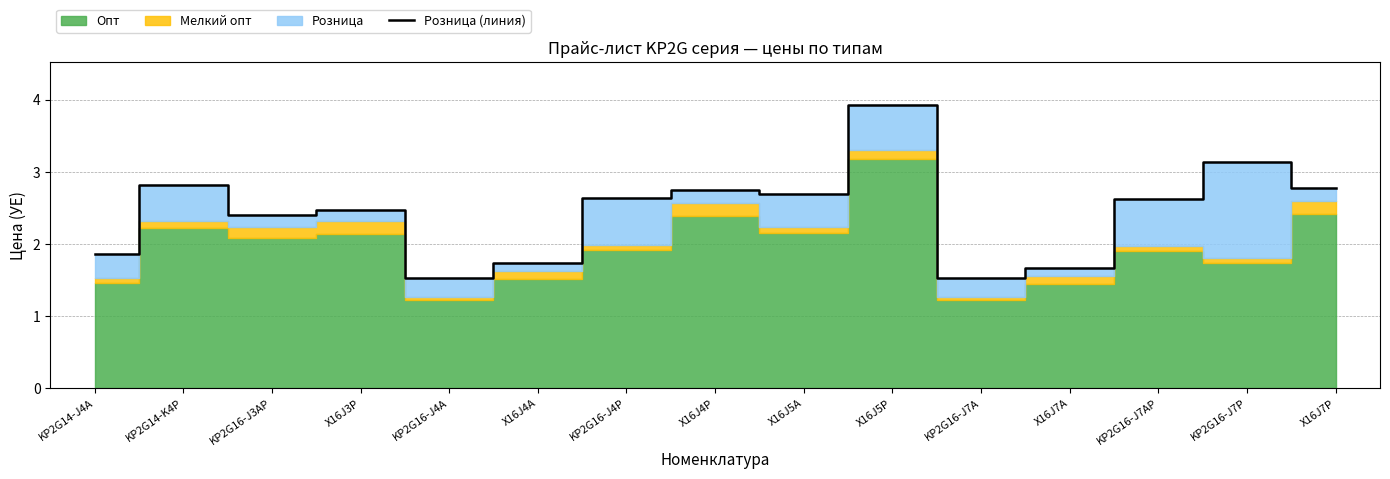

The chart shows a value of 0.6 at KP2G16-J4P. True or false?

False